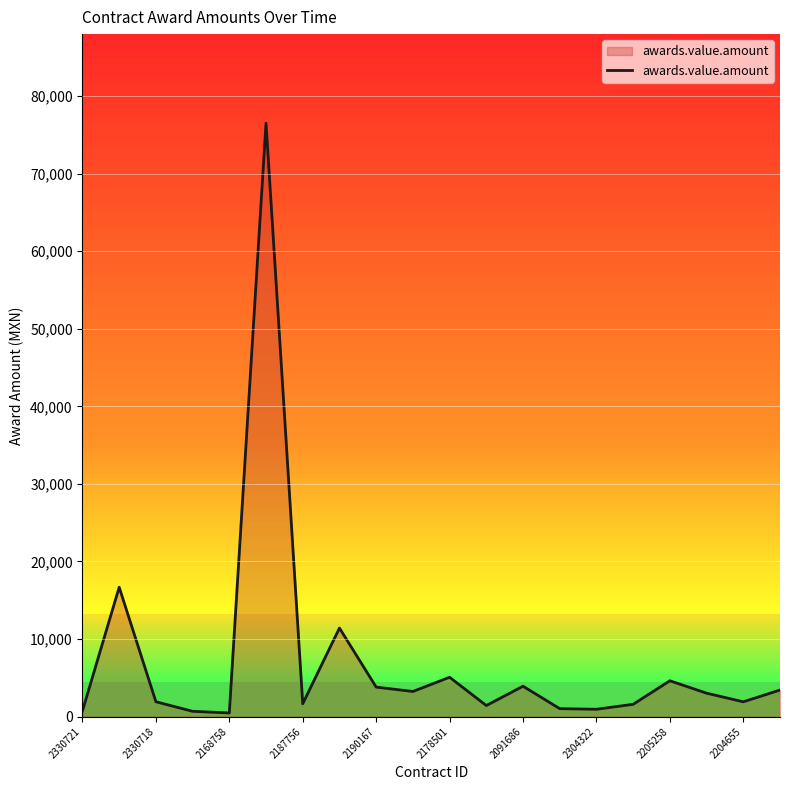

What is the maximum value shown in the chart?

76507.2